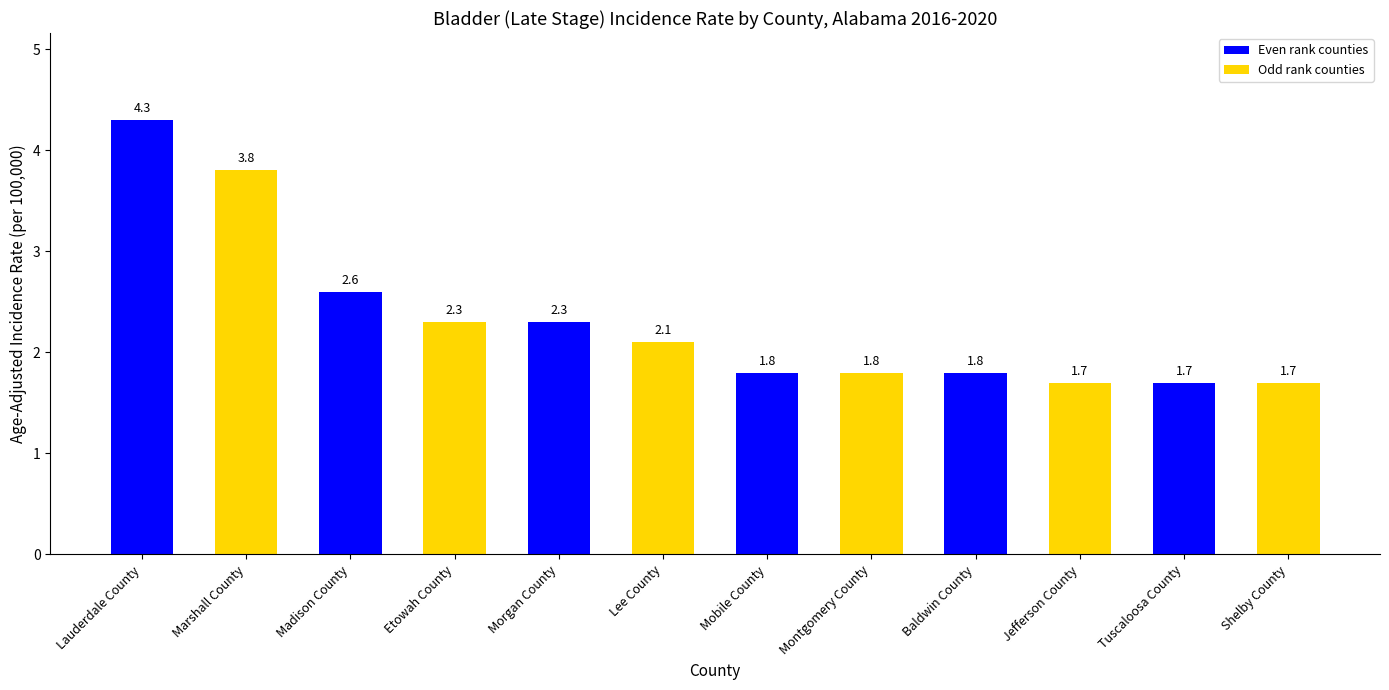

What is the label of the 1st bar from the right?

Shelby County